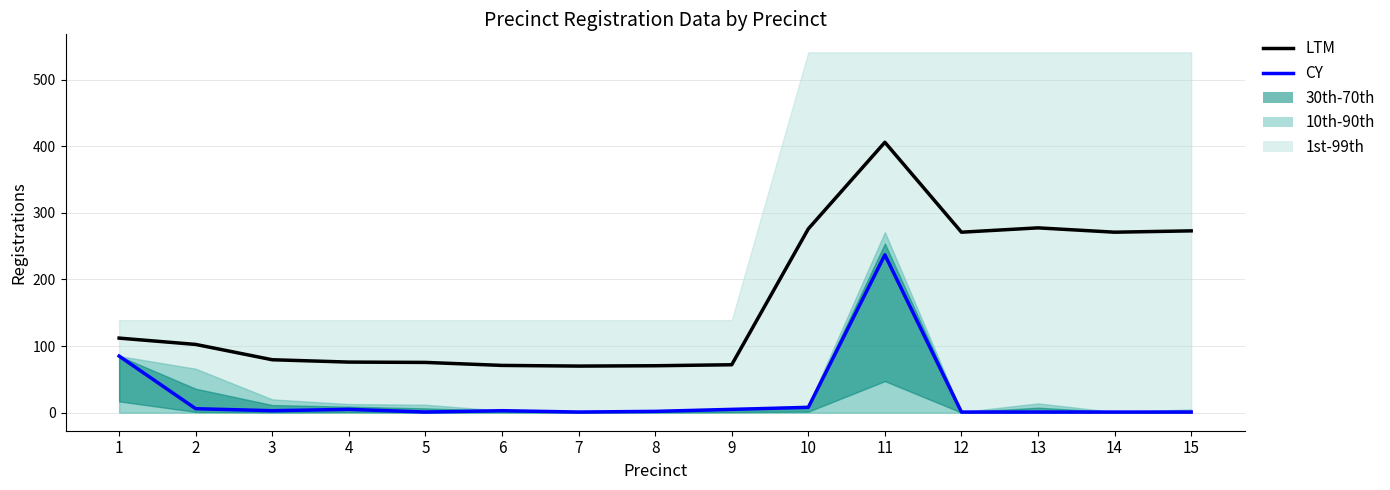

Between 8 and 13, which series saw the biggest shift?

LTM